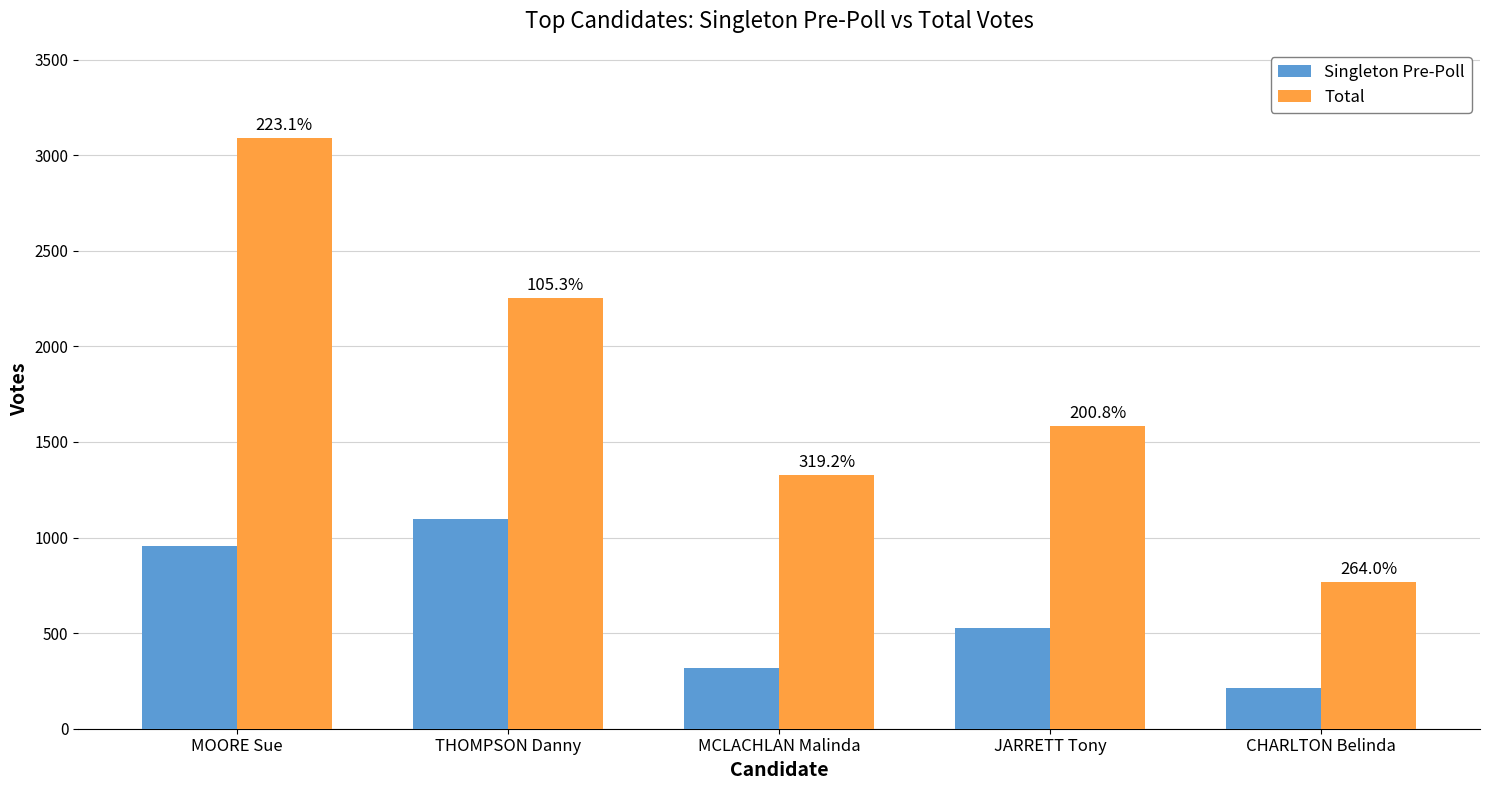

What is the spread (max minus min) of values at THOMPSON Danny?

1155